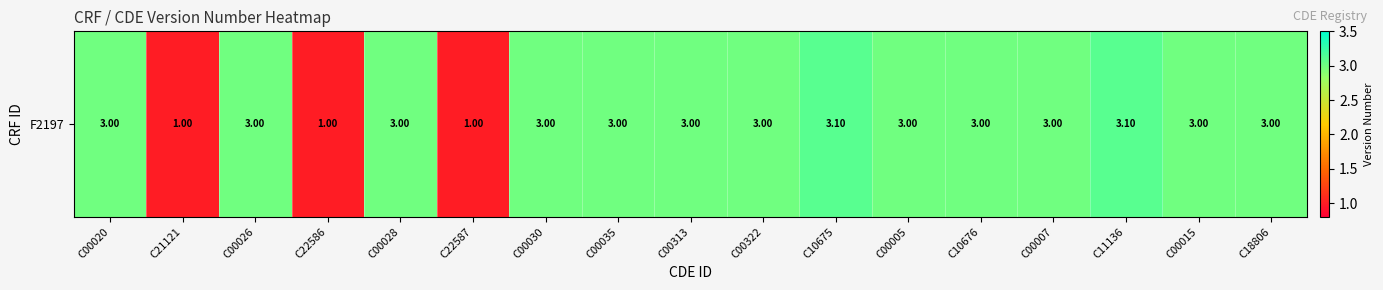

What is the maximum value shown in the chart?

3.1